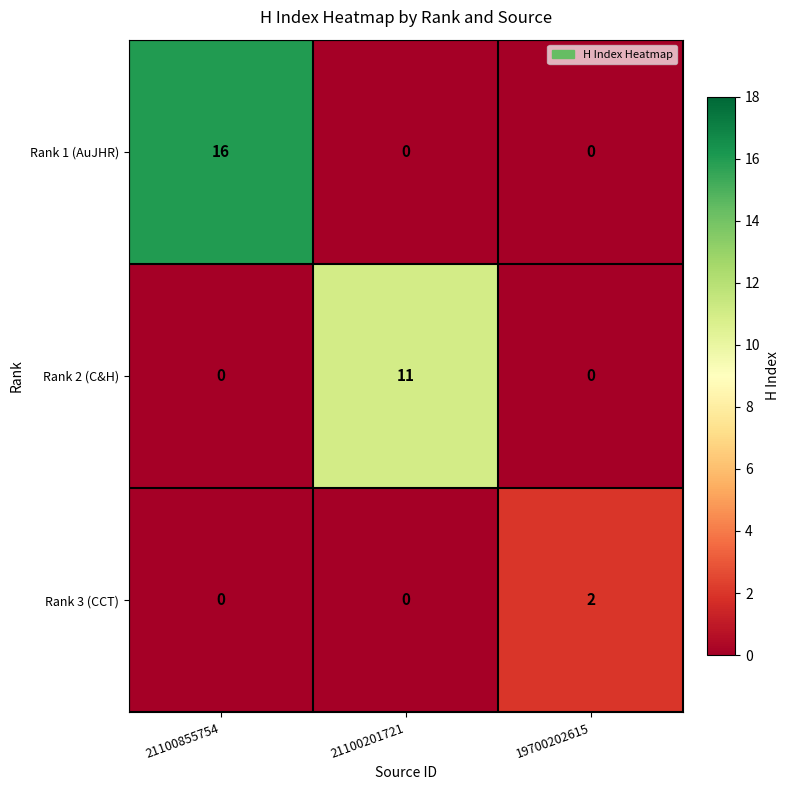

The Rank 2 (C&H) series shows 0 at 19700202615. True or false?

True